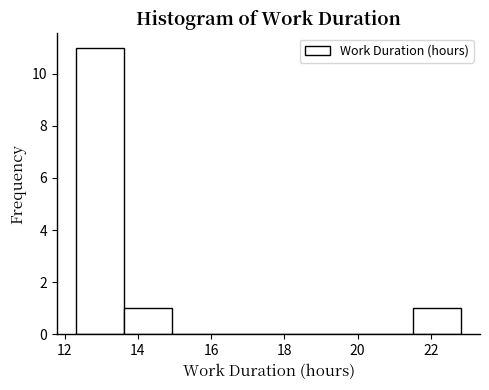

Reading left to right, transcribe this chart: for each bar, give the range it covers on the x-axis and its height. Neither the bar edges nor the heights are printed on the chart, so give them approximately, as read against the axes.

12.4 to 13.6: 11
13.6 to 15.0: 1
15.0 to 16.2: 0
16.2 to 17.6: 0
17.6 to 18.8: 0
18.8 to 20.2: 0
20.2 to 21.6: 0
21.6 to 22.8: 1